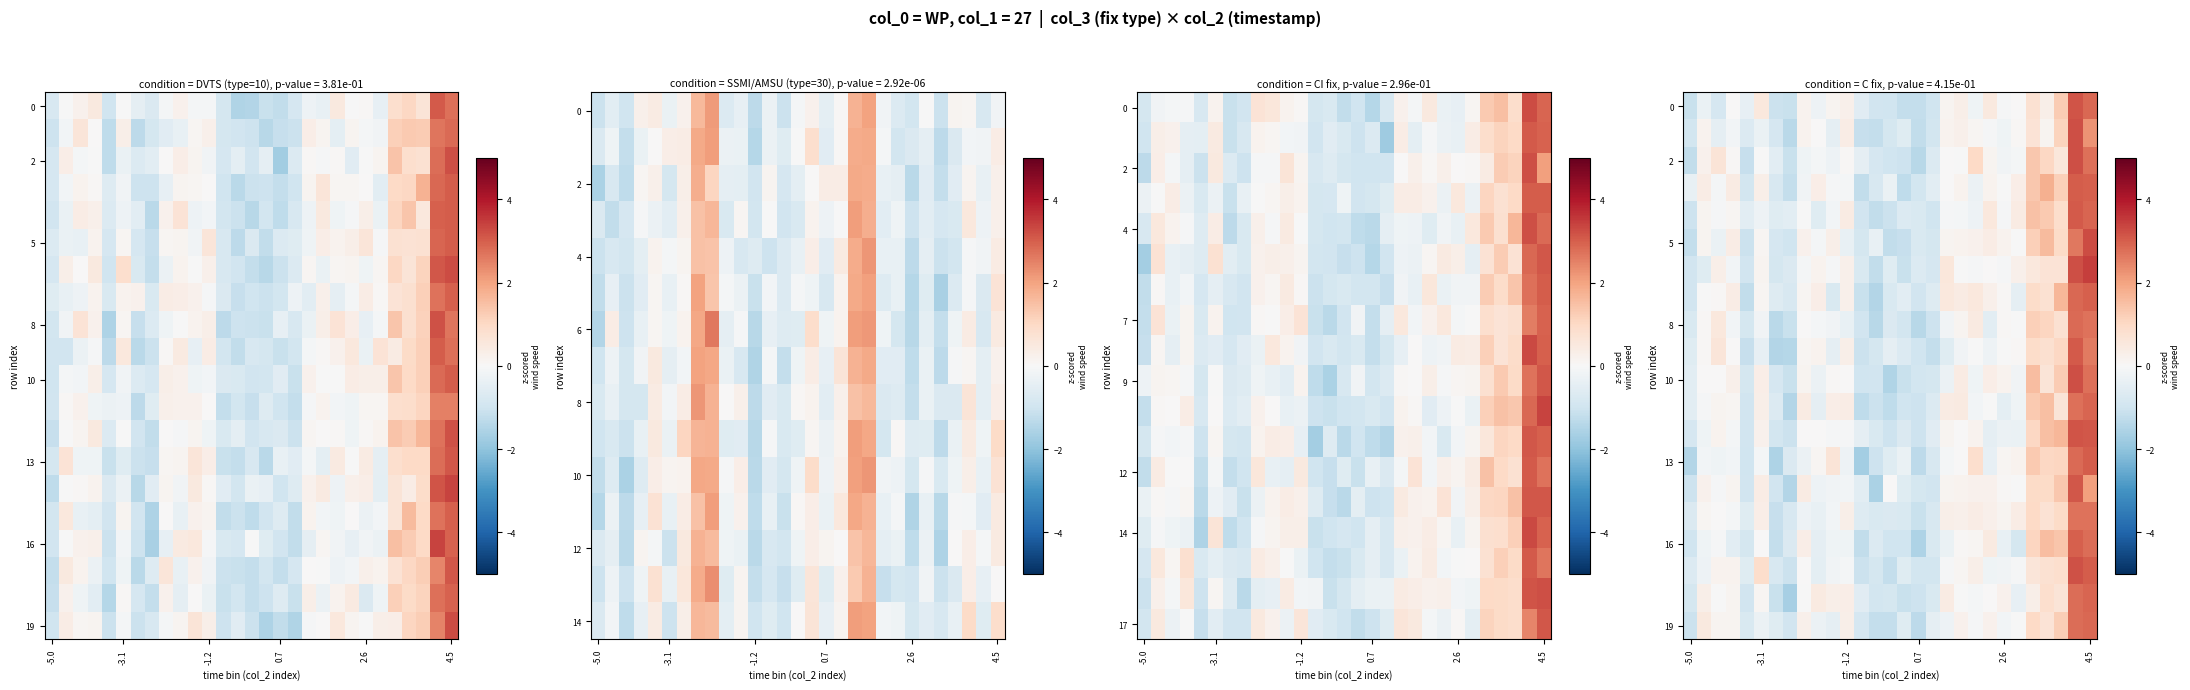

How many values in the 5 series exceed 0?

15